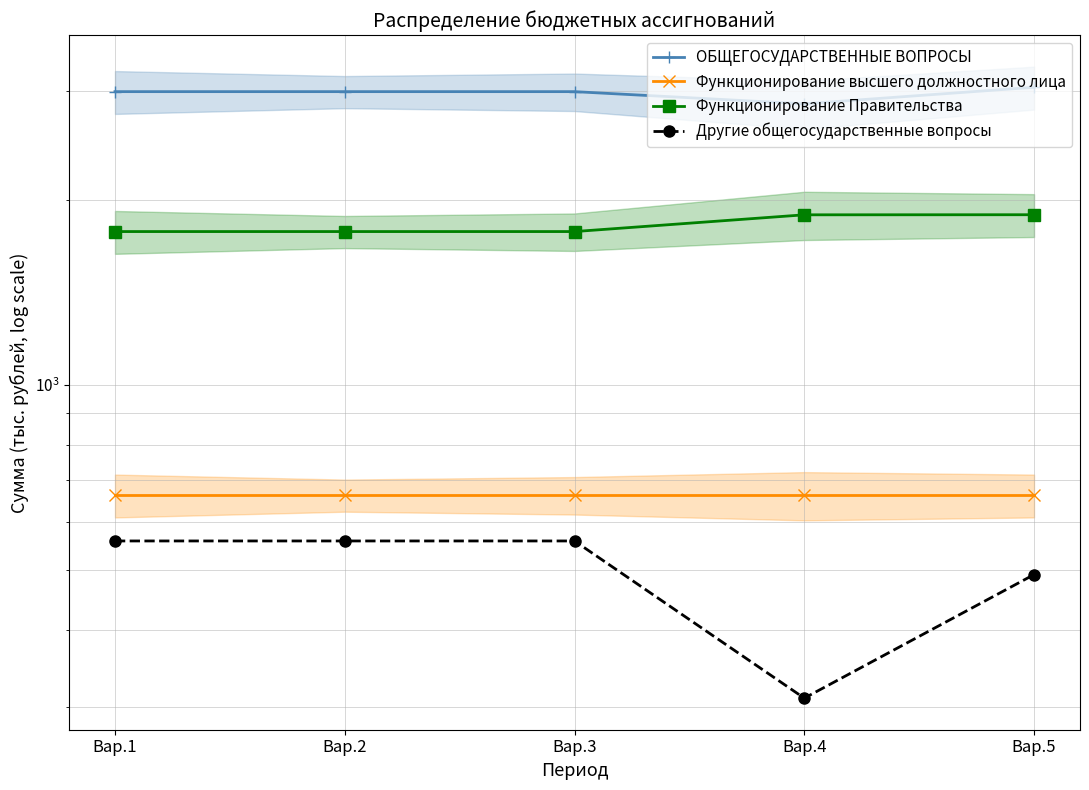

What are all the series names shown in the legend?

ОБЩЕГОСУДАРСТВЕННЫЕ ВОПРОСЫ, Функционирование высшего должностного лица, Функционирование Правительства, Другие общегосударственные вопросы